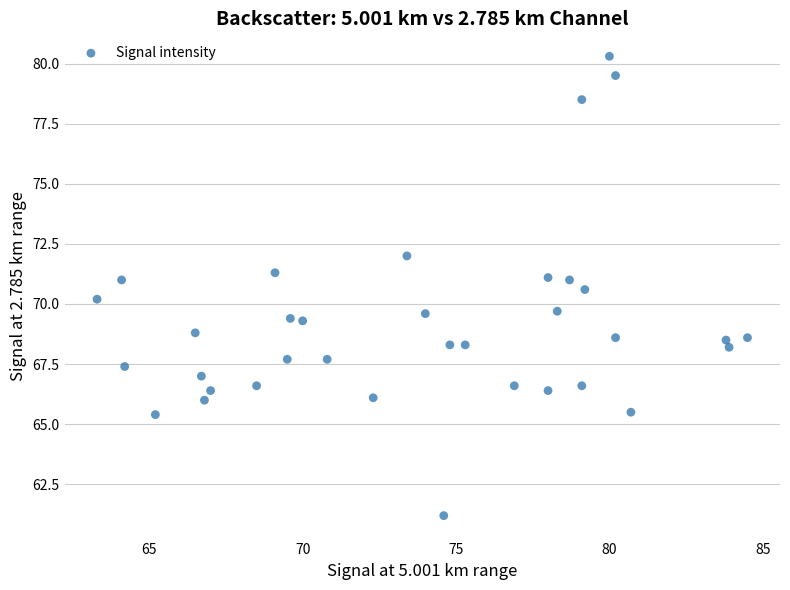

What is the range of Y values (max minus min)?

19.1